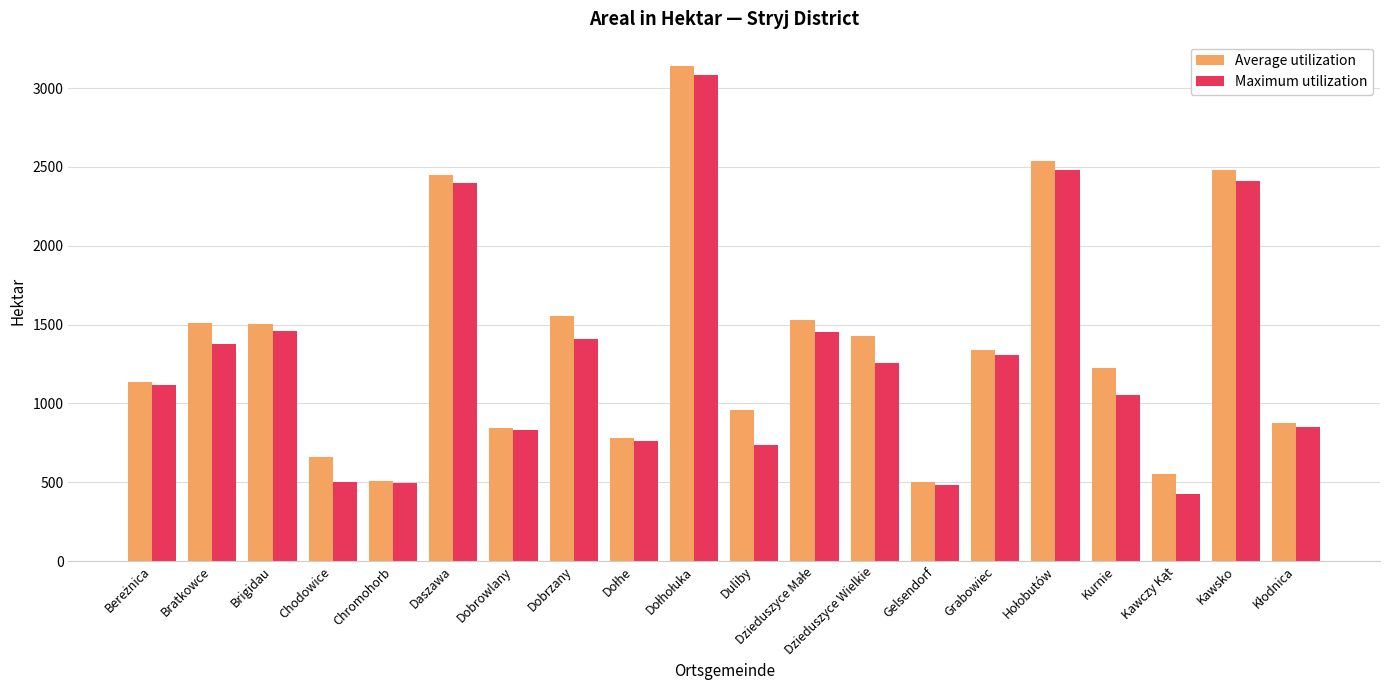

Rank the series at Bratkowce from lowest to highest value.

Maximum utilization, Average utilization